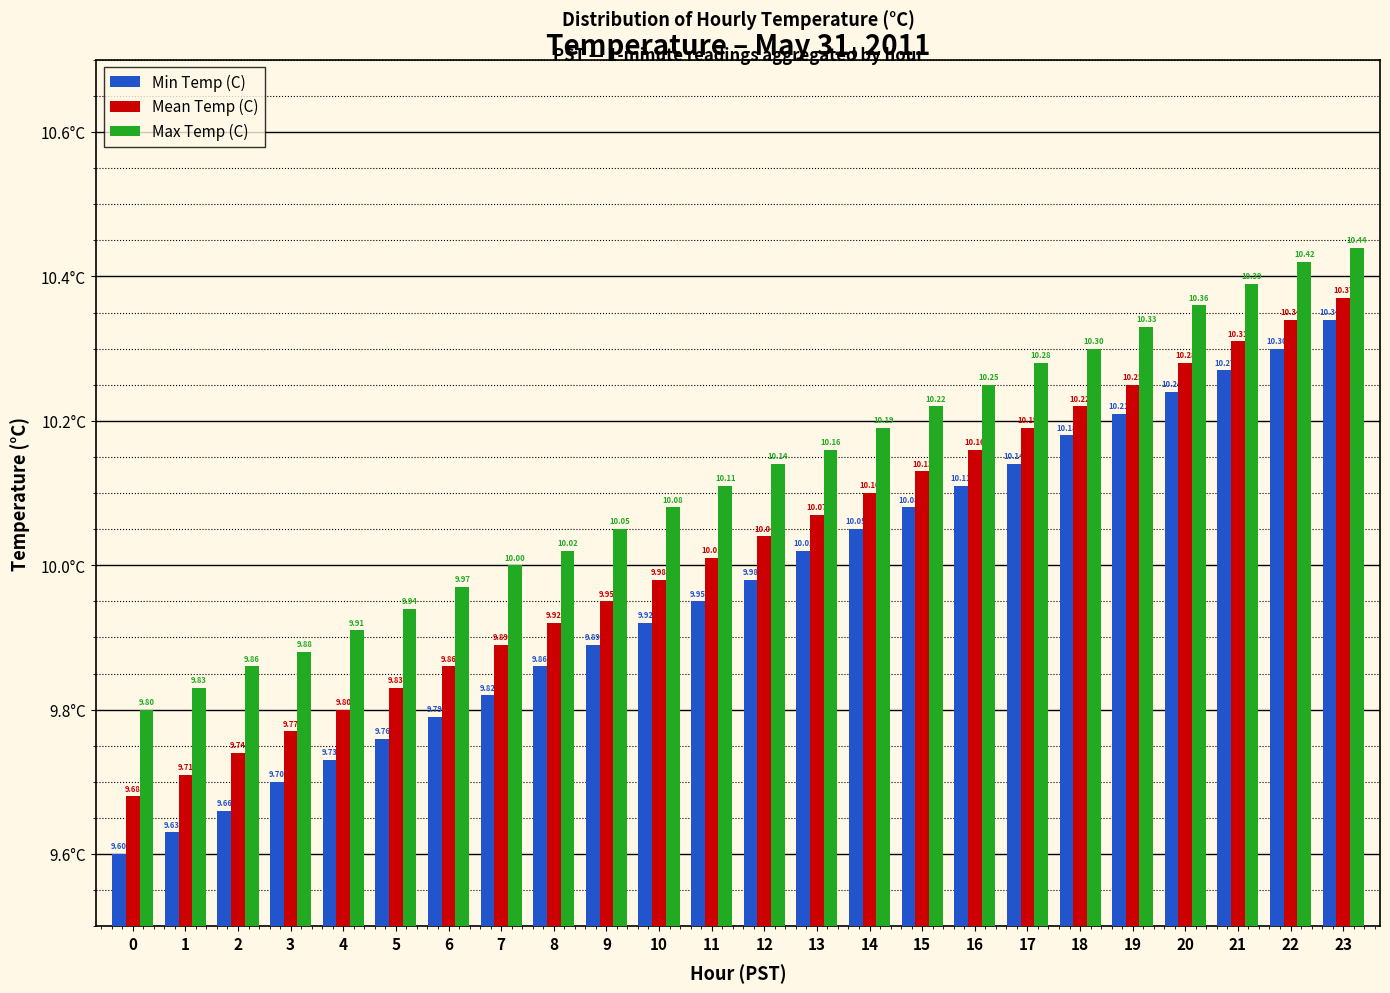

How many categories are shown in the chart?

24